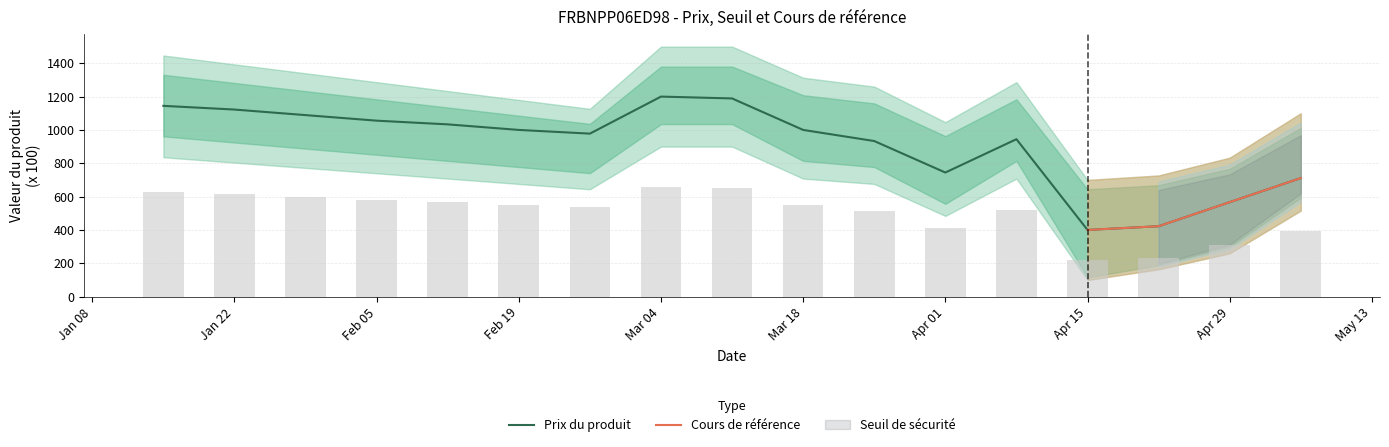

Where does the Prix du produit series first go above 999?

2024-01-15